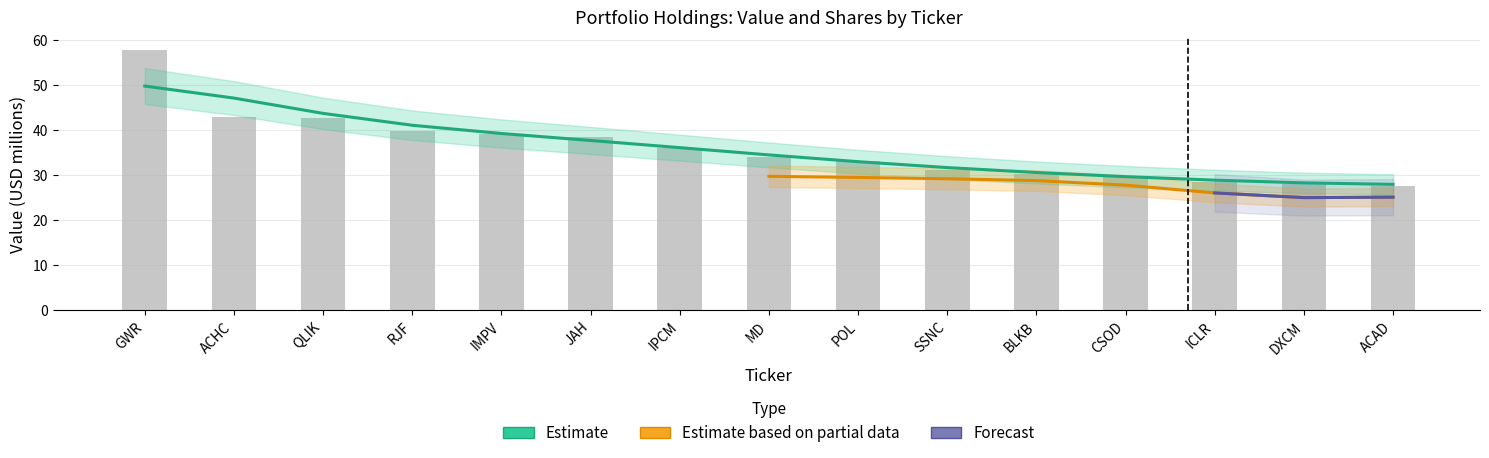

What is the change in value from QLIK to POL?

-9.6